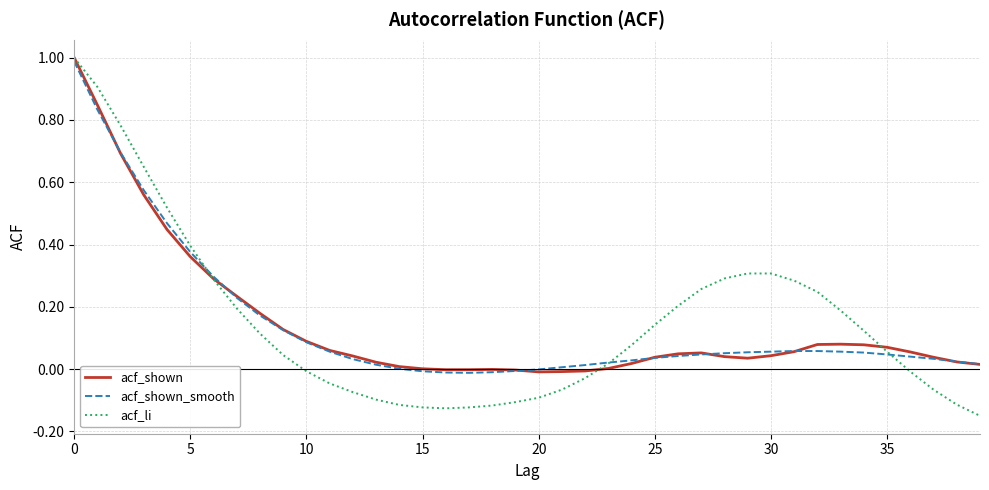

Which series has the widest spread of values?

acf_li